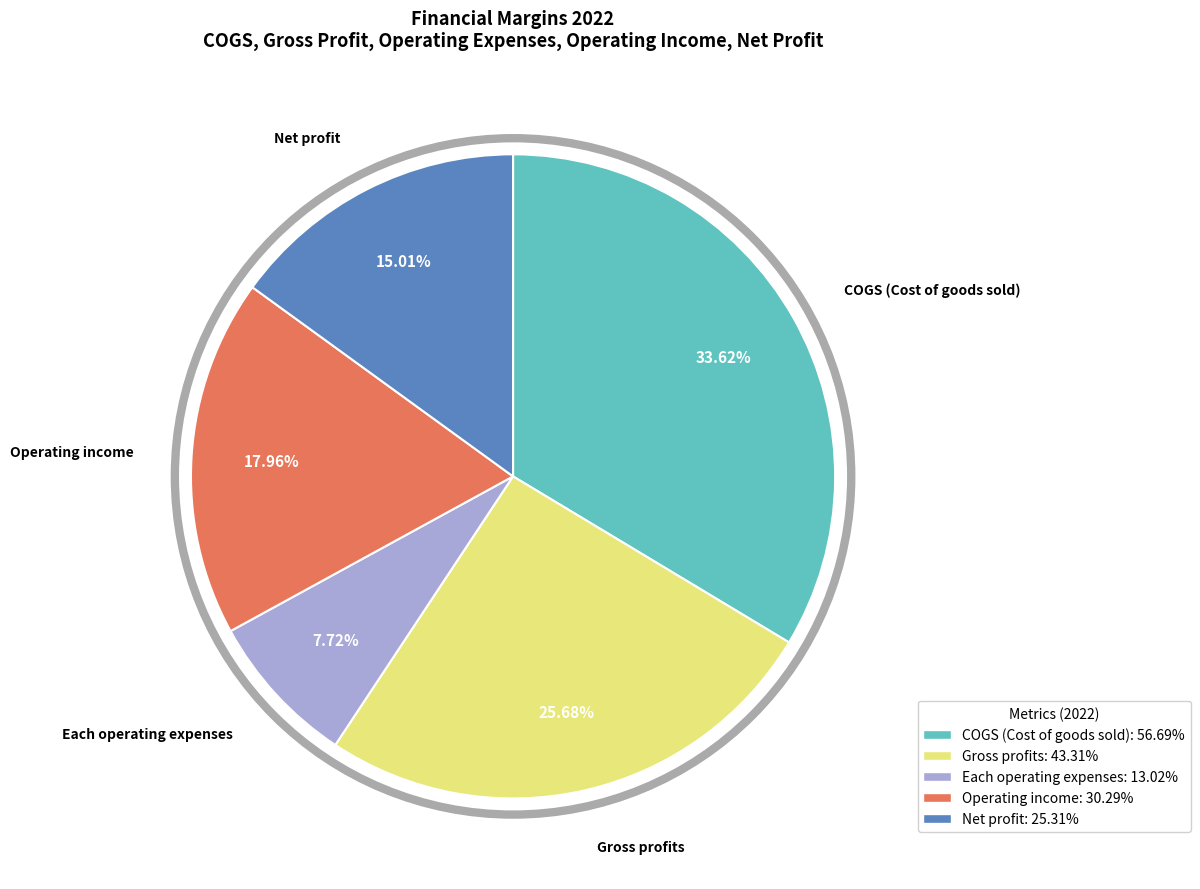

The Gross profits slice represents 26% of the pie. True or false?

True